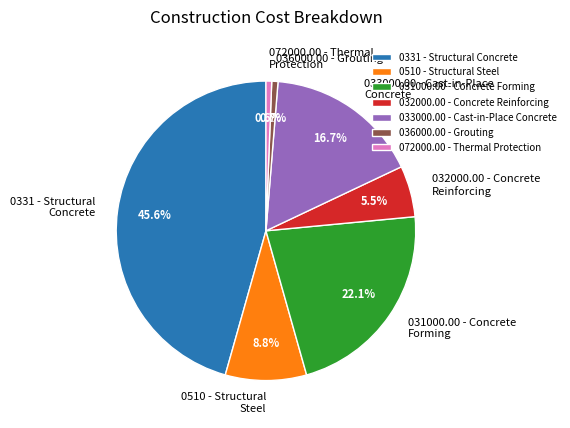

Is it true that 072000.00 - Thermal Protection is 1% of the pie?

True